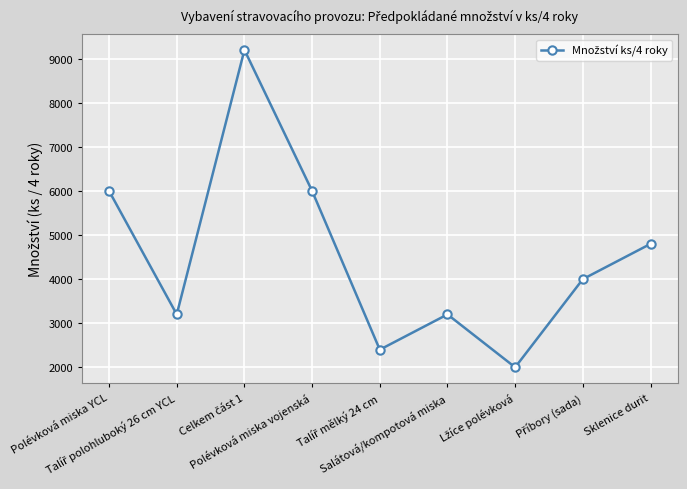

How many interior local valleys (lower than both neighbors) does the data have?

3